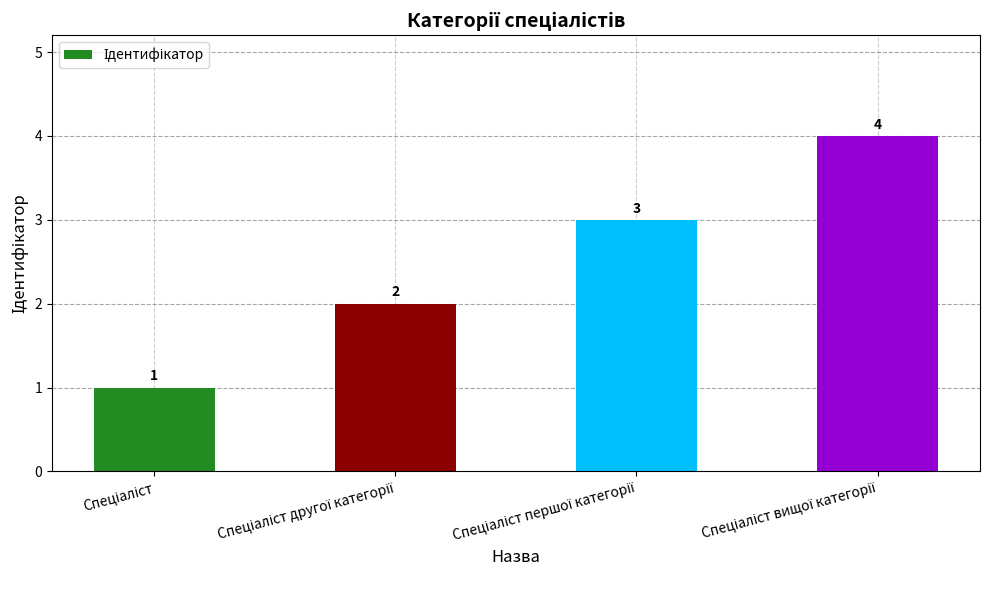

How many values are between 2 and 4?

3